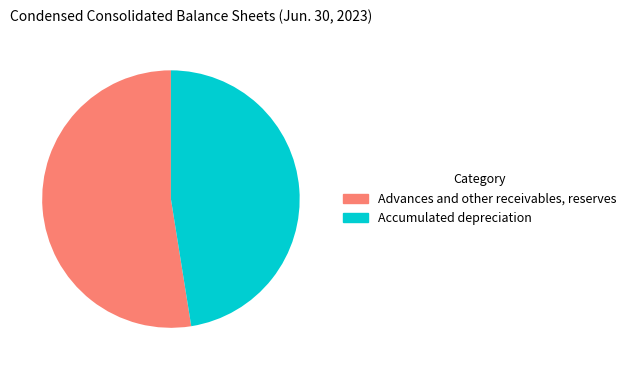

Which has a higher value, Accumulated depreciation or Advances and other receivables, reserves?

Advances and other receivables, reserves